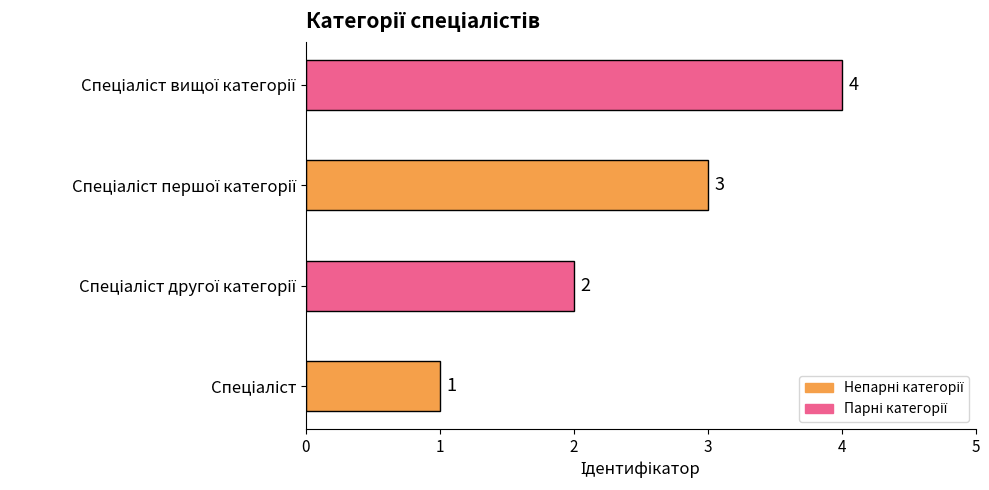

What is the sum of all values?

10